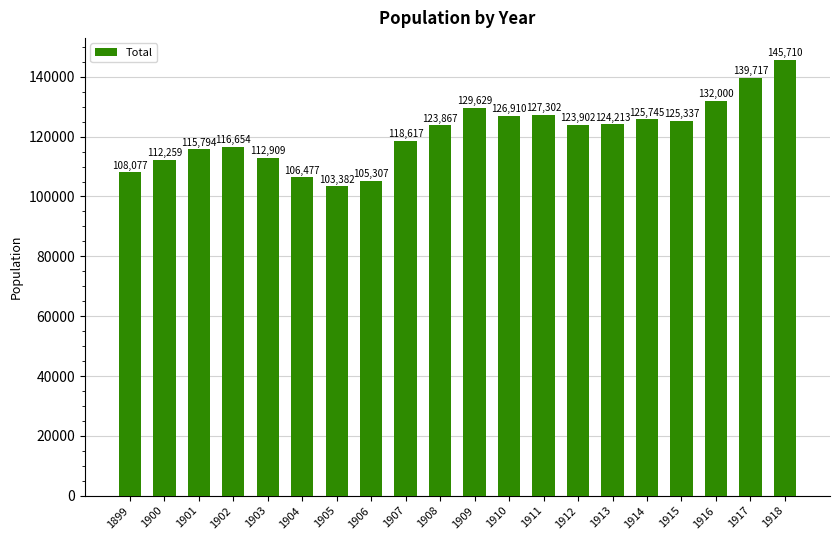

What is the sum of all values?

2423808